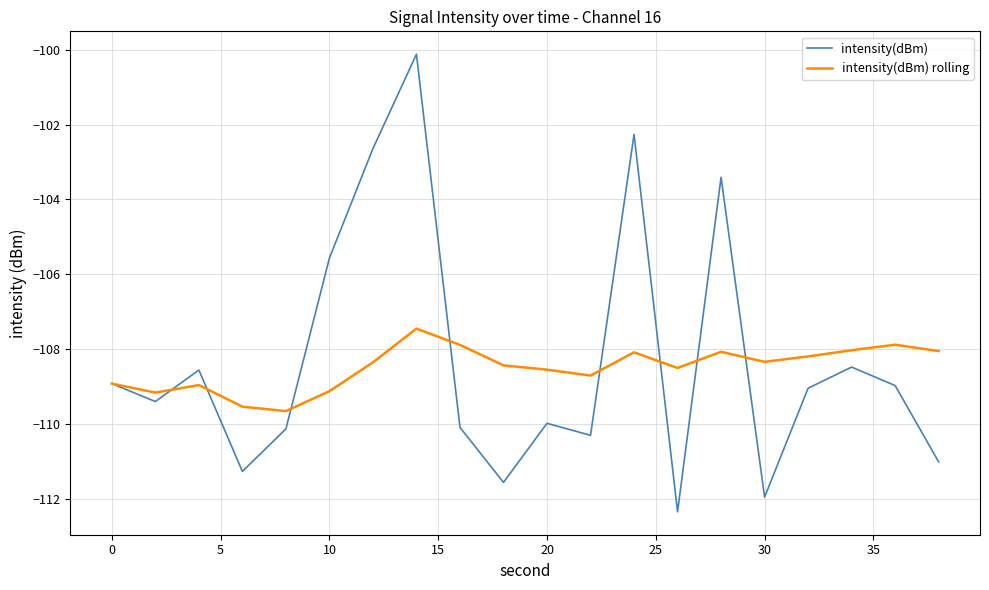

Which series has the widest spread of values?

intensity(dBm)